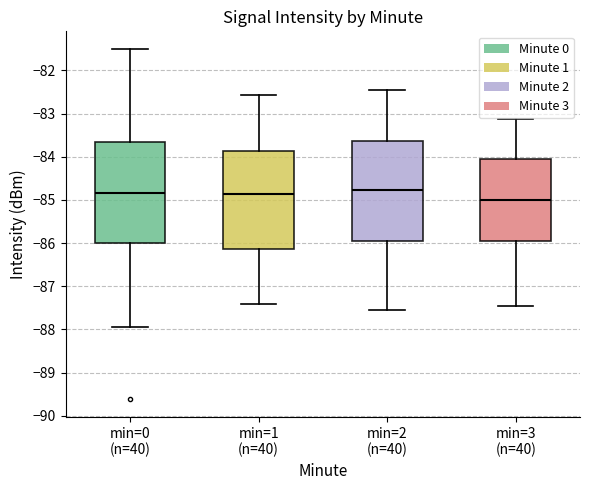

Where is the lower edge of the box for min=2 (n=40) on the y-axis? The values are not printed on the chart, so give them approximately, as read against the axis.

-85.9